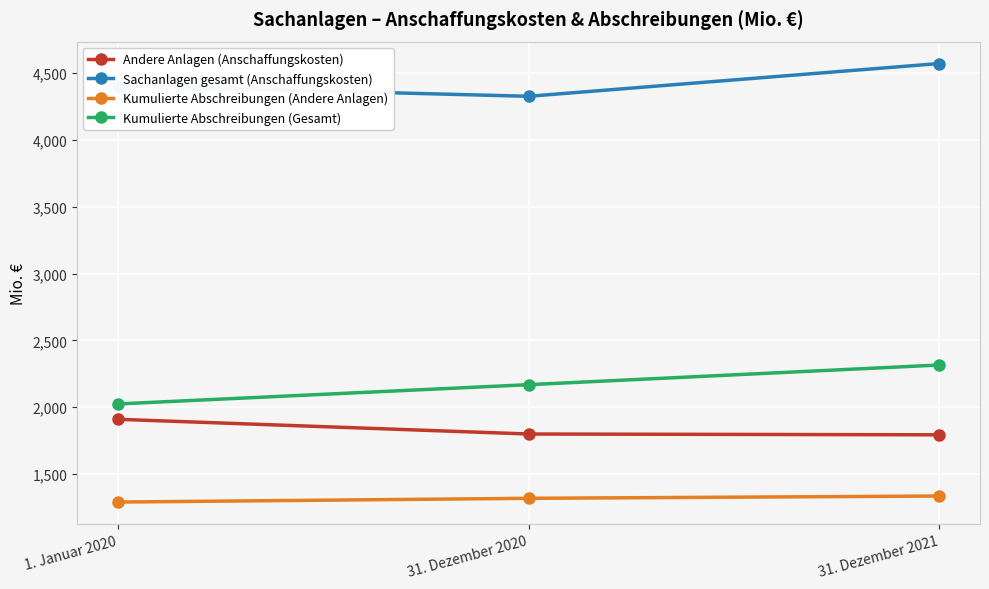

Where is Sachanlagen gesamt (Anschaffungskosten) nearest to the value 4448?

1. Januar 2020